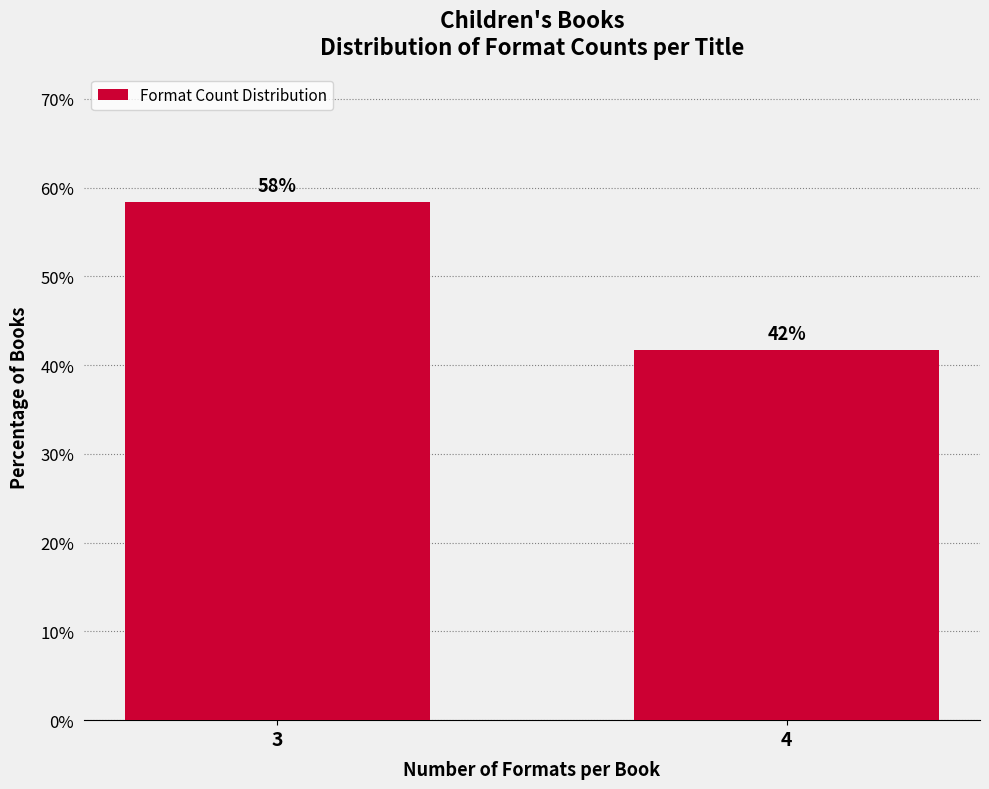

Are the bars horizontal?

No